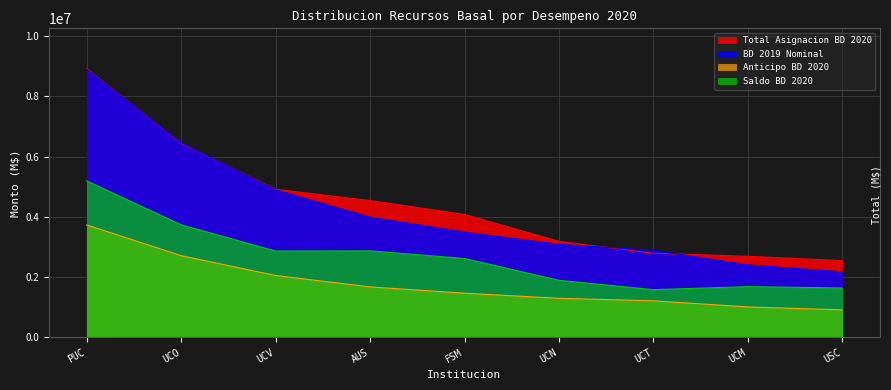

Is the value of Anticipo BD 2020 at UCO greater than the value of Saldo BD 2020 at USC?

Yes